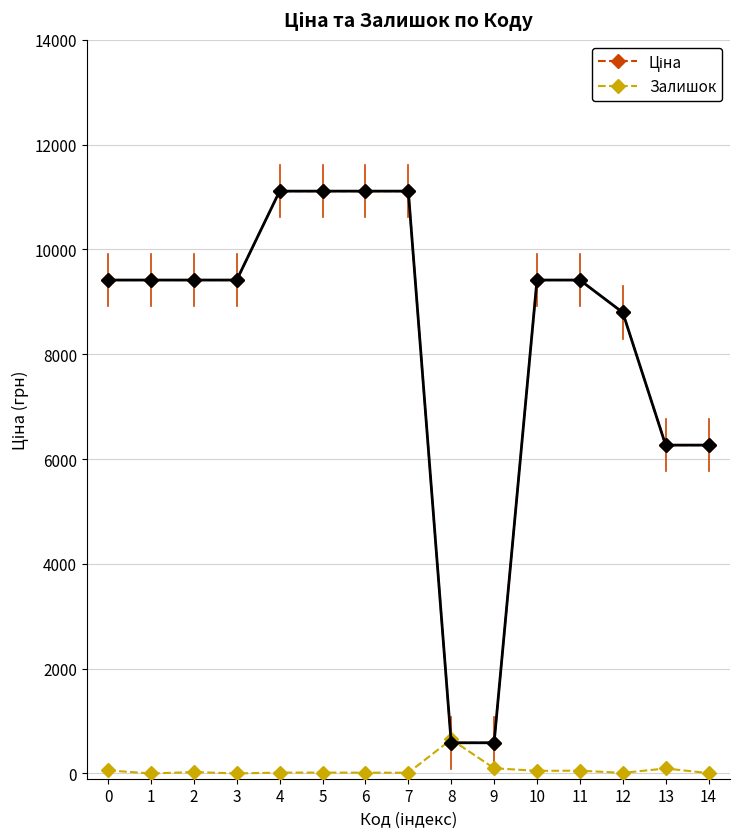

Is it true that Залишок equals 50.0 at 10?

True